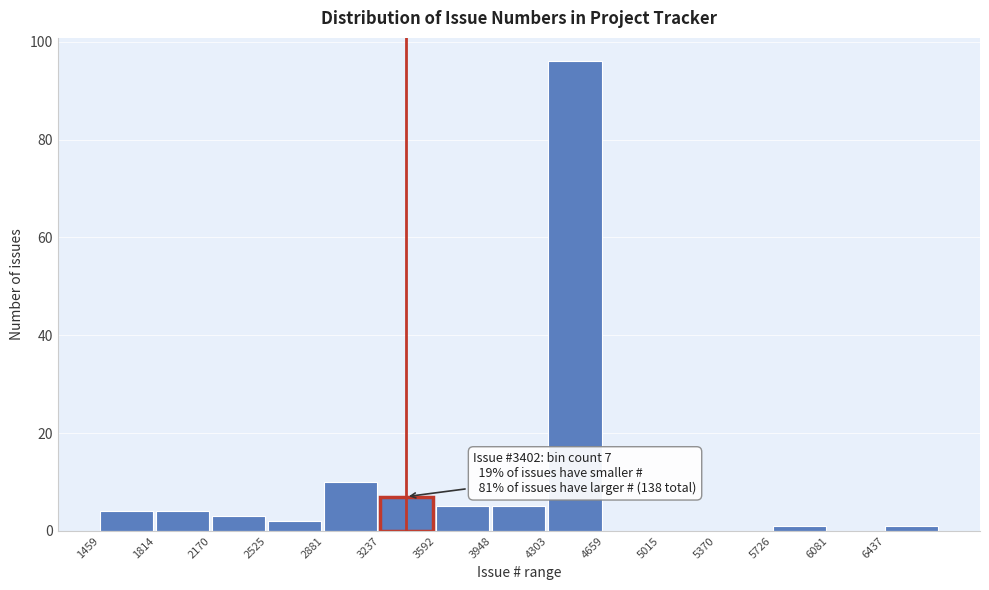

Over which range of the x-axis is the bar tallest?

4300 to 4650